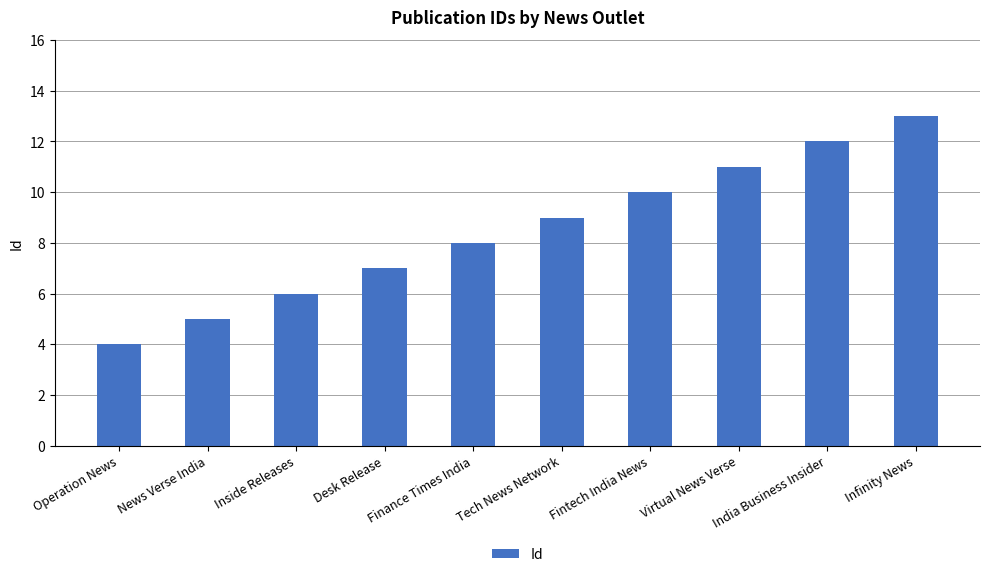

What is the difference between the values at Finance Times India and Desk Release?

1